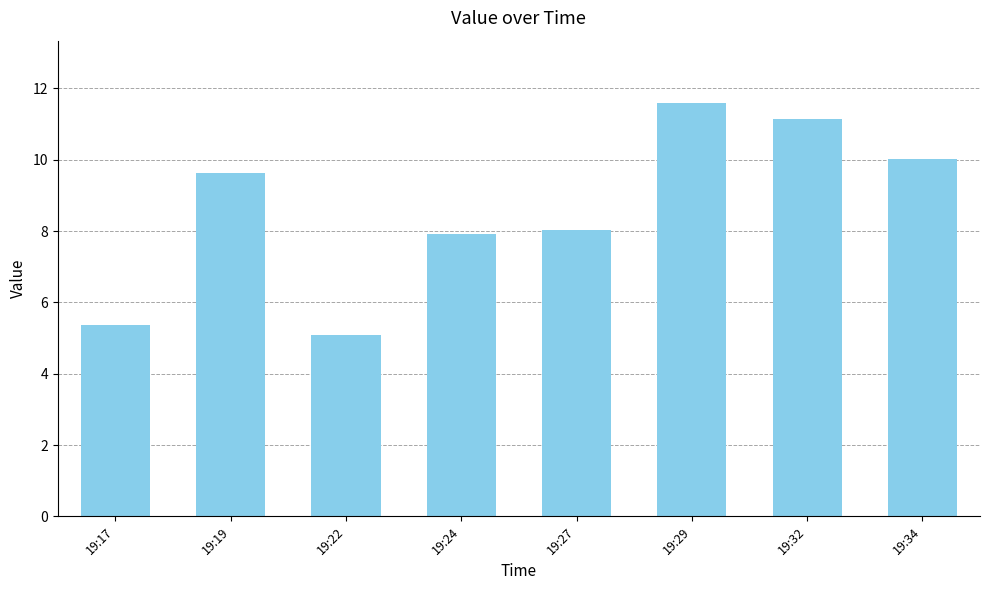

Count the number of data series in this chart.

1